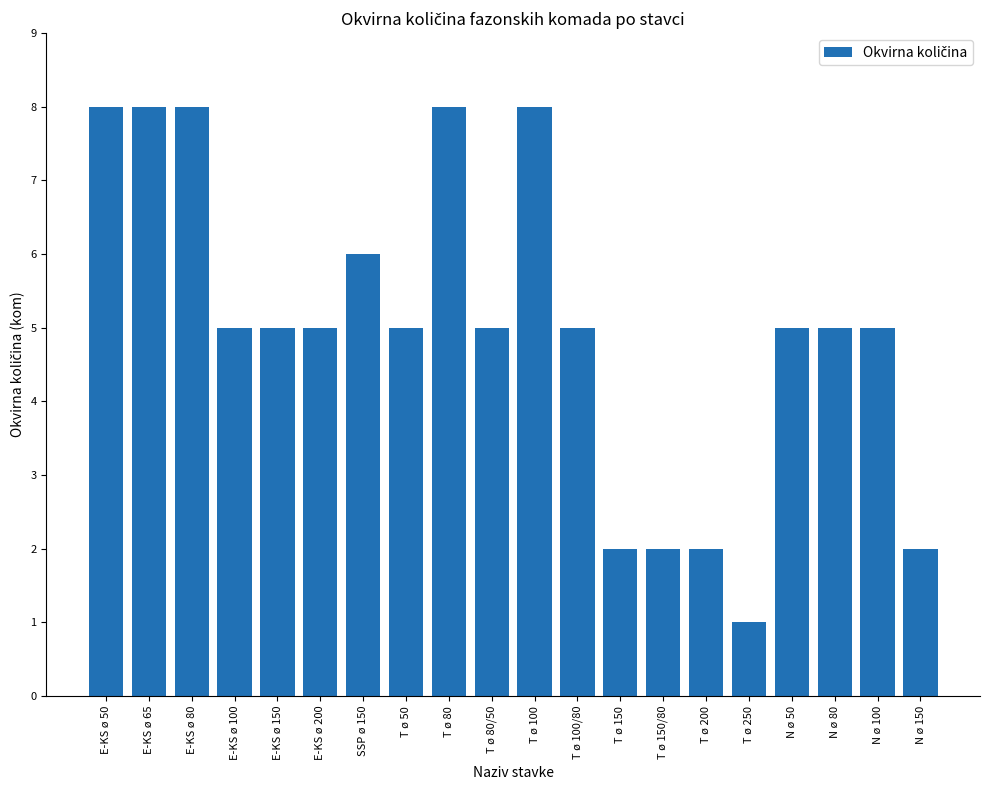

At which category does the chart reach its minimum across all series?

T ø 250